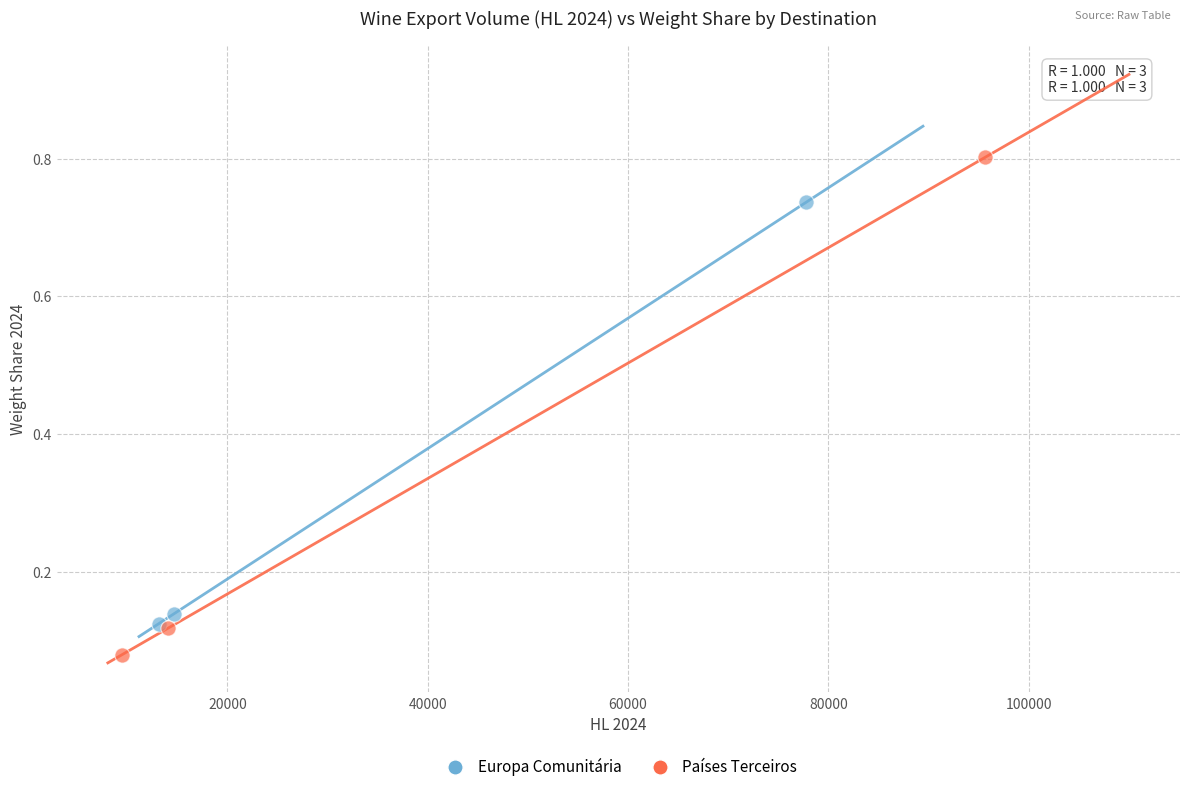

Which series reaches the maximum Y coordinate?

Países Terceiros